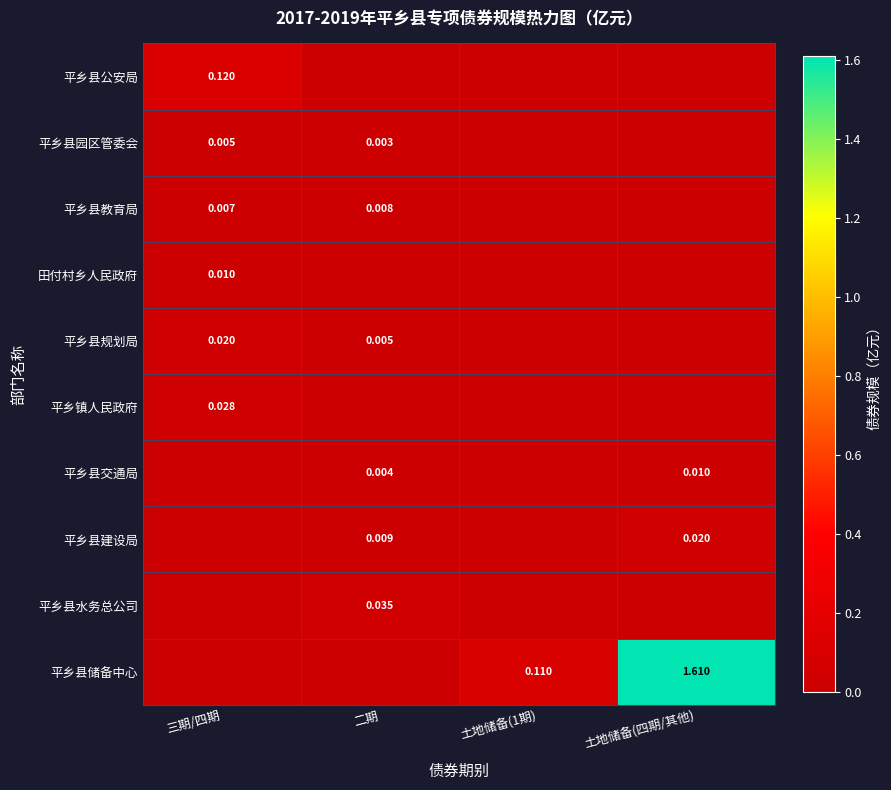

What is the approximate value of 平乡县储备中心 at 土地储备(四期/其他)?

1.6